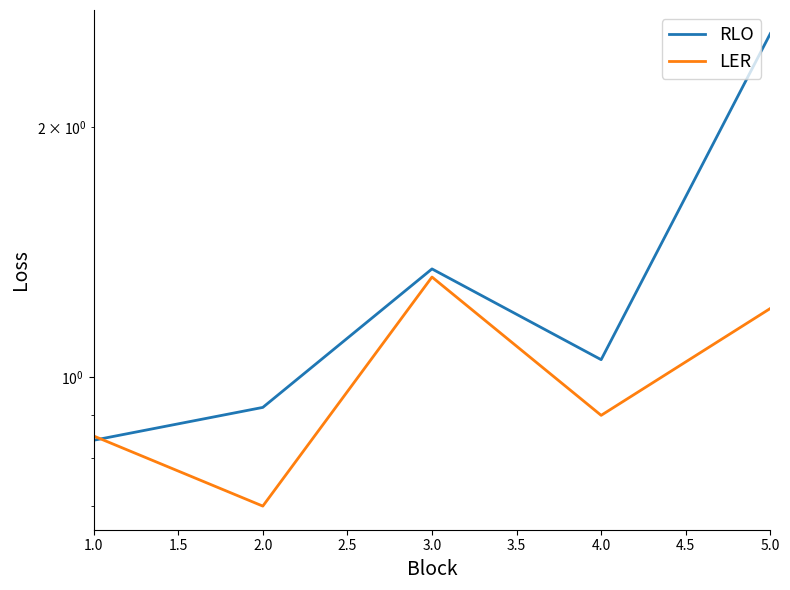

What is the value of the RLO point at the 2nd from the left?

0.9